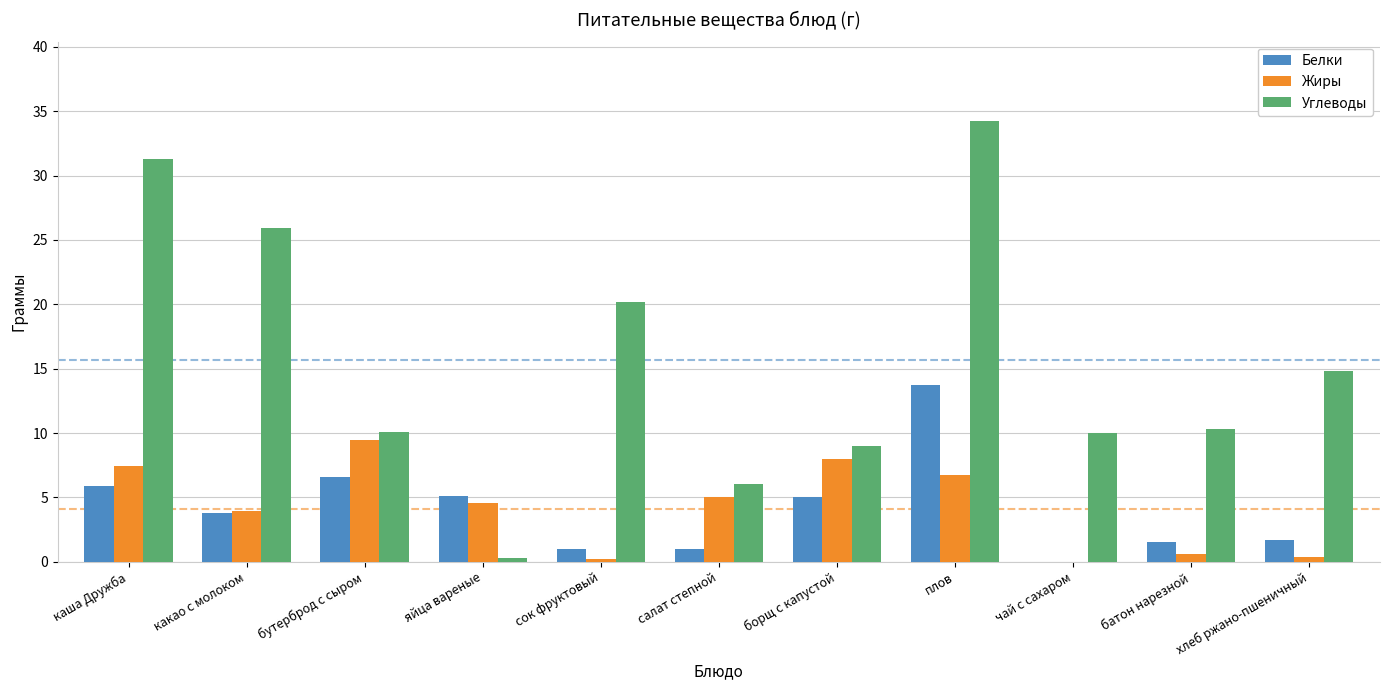

What is the greatest value displayed?

34.2